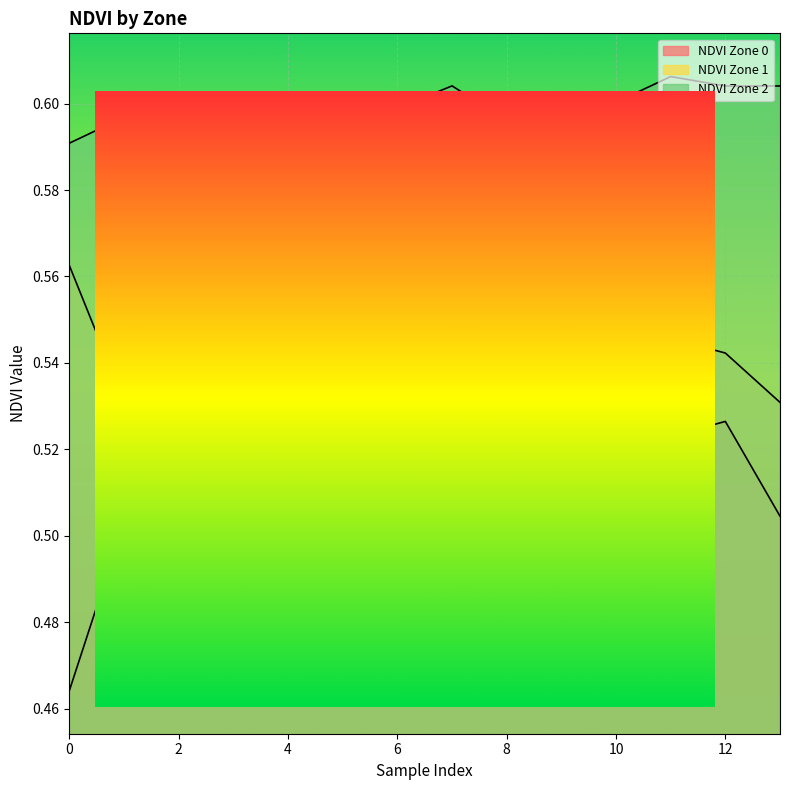

How many lines are shown in the chart?

3